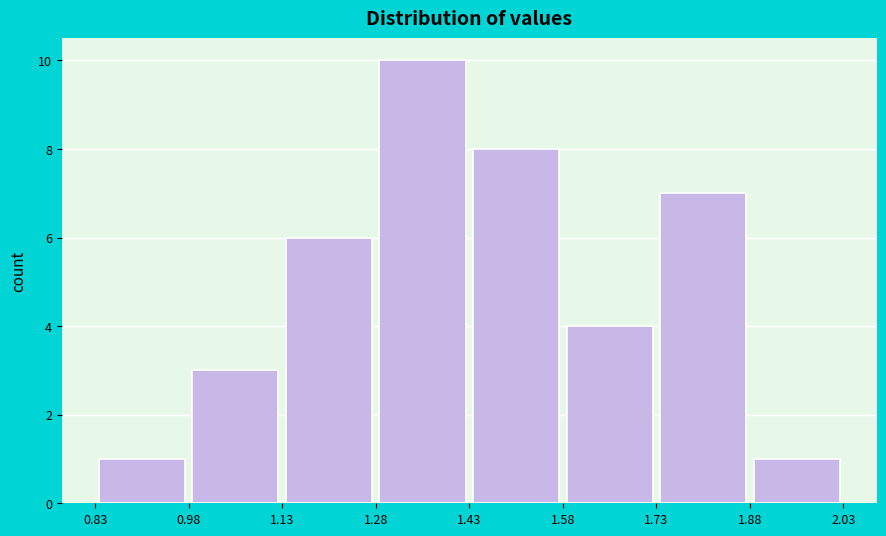

Reading left to right, list every bar in this chart as the range it spans on the x-axis followed by its height. The values are not printed on the chart, so give them approximately, as read against the axis.

0.83 to 0.98: 1
0.98 to 1.13: 3
1.13 to 1.28: 6
1.28 to 1.43: 10
1.43 to 1.58: 8
1.58 to 1.73: 4
1.73 to 1.88: 7
1.88 to 2.03: 1